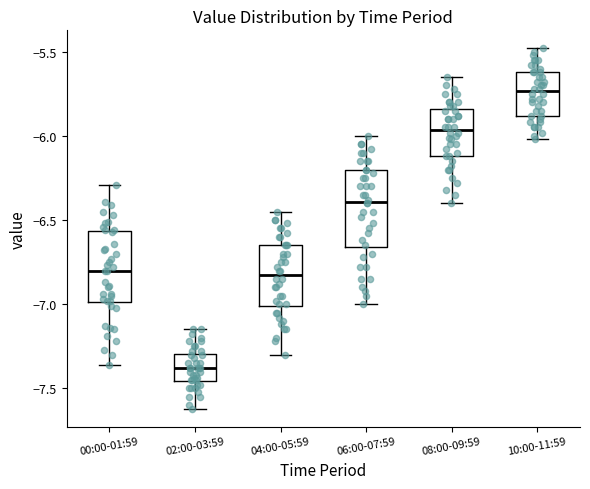

Reading left to right, read every box against the y-axis: the position of its median line, the range the box covers, and the ends of its whiskers. The values are not printed on the chart, so give them approximately, as read against the axis.

00:00-01:59: median -6.80, box -7.00 to -6.55, whiskers -7.35 to -6.30
02:00-03:59: median -7.40, box -7.45 to -7.30, whiskers -7.60 to -7.15
04:00-05:59: median -6.80, box -7.00 to -6.65, whiskers -7.30 to -6.45
06:00-07:59: median -6.40, box -6.65 to -6.20, whiskers -7.00 to -6.00
08:00-09:59: median -5.95, box -6.10 to -5.85, whiskers -6.40 to -5.65
10:00-11:59: median -5.75, box -5.90 to -5.60, whiskers -6.00 to -5.50